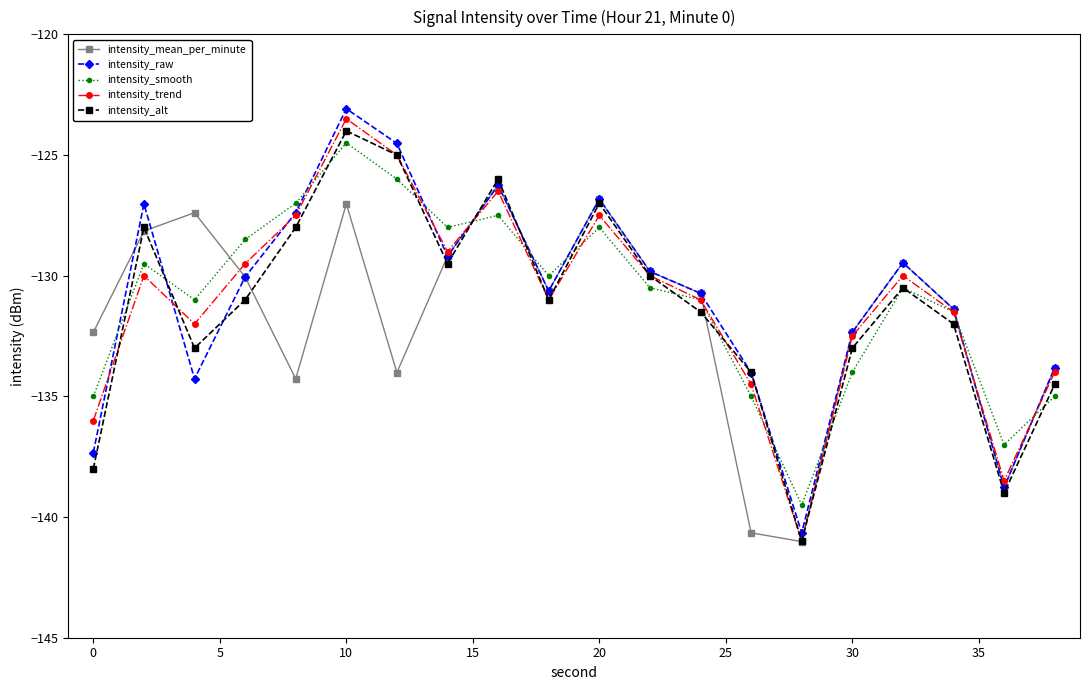

After their last crossing, which series has the higher values: intensity_mean_per_minute or intensity_smooth?

intensity_mean_per_minute